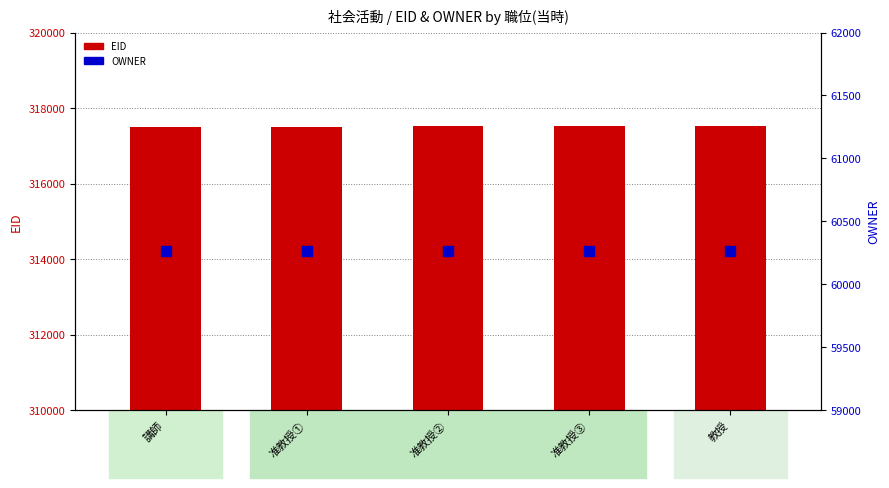

At which category is the sum across all series the highest?

教授